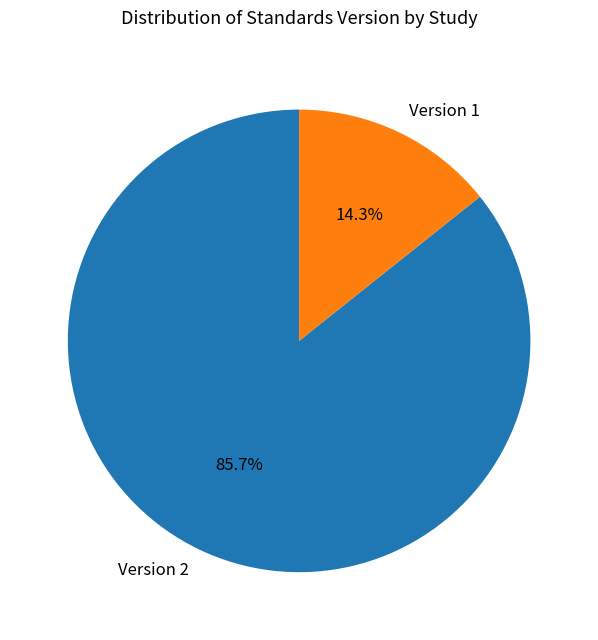

Rank the categories by value from lowest to highest.

Version 1, Version 2